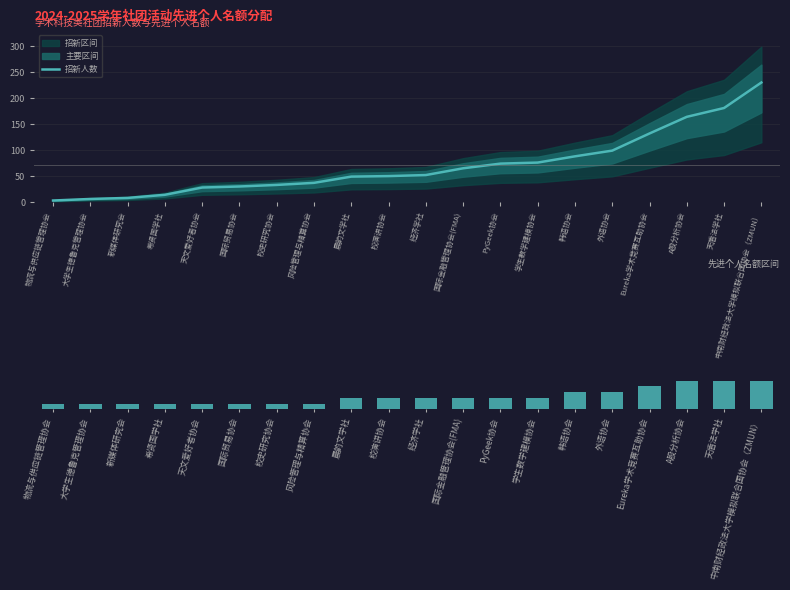

Reading right to left, list all the values displayed in this chart.

招新人数: 中南财经政法大学模拟联合国协会（ZMUN）=230	天盾法学社=181	A股分析协会=164	Eureka学术竞赛互助协会=132	外语协会=99	韩语协会=88	学生数学建模协会=76	PyGeek协会=74	国际金融管理协会(FMA)=65	经济学社=52	校演讲协会=50	晨韵文学社=49	风险管理与精算协会=37	校史研究协会=33	国际贸易协会=30	天文爱好者协会=28	希贤国学社=14	新媒体研究会=8	大学生德鲁克管理协会=6	物流与供应链管理协会=3
先进个人: 中南财经政法大学模拟联合国协会（ZMUN）=5	天盾法学社=5	A股分析协会=5	Eureka学术竞赛互助协会=4	外语协会=3	韩语协会=3	学生数学建模协会=2	PyGeek协会=2	国际金融管理协会(FMA)=2	经济学社=2	校演讲协会=2	晨韵文学社=2	风险管理与精算协会=1	校史研究协会=1	国际贸易协会=1	天文爱好者协会=1	希贤国学社=1	新媒体研究会=1	大学生德鲁克管理协会=1	物流与供应链管理协会=1